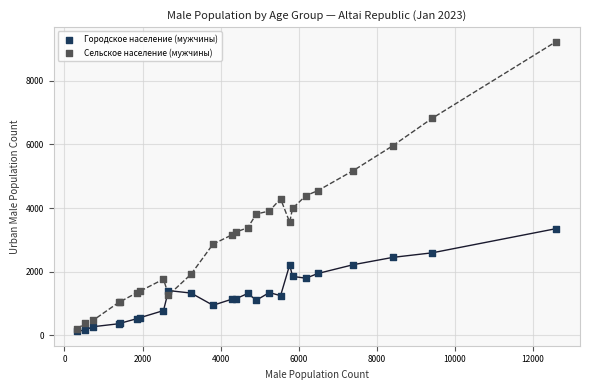

What are all the series names shown in the legend?

Городское население (мужчины), Сельское население (мужчины)